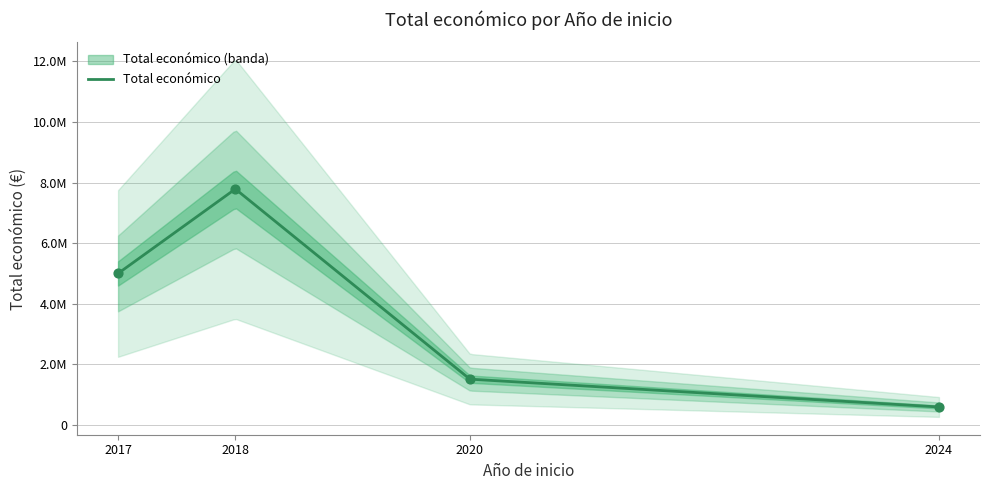

Between 2020 and 2018, which is larger?

2018